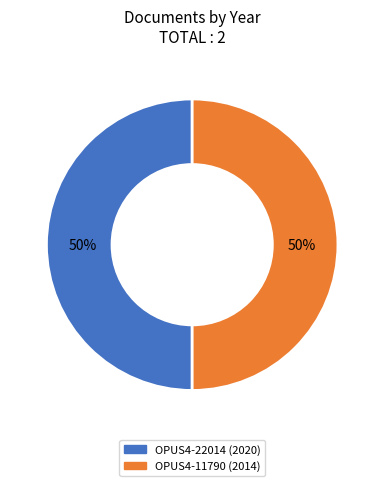

Do OPUS4-11790 and OPUS4-22014 together represent more than half of the pie?

Yes